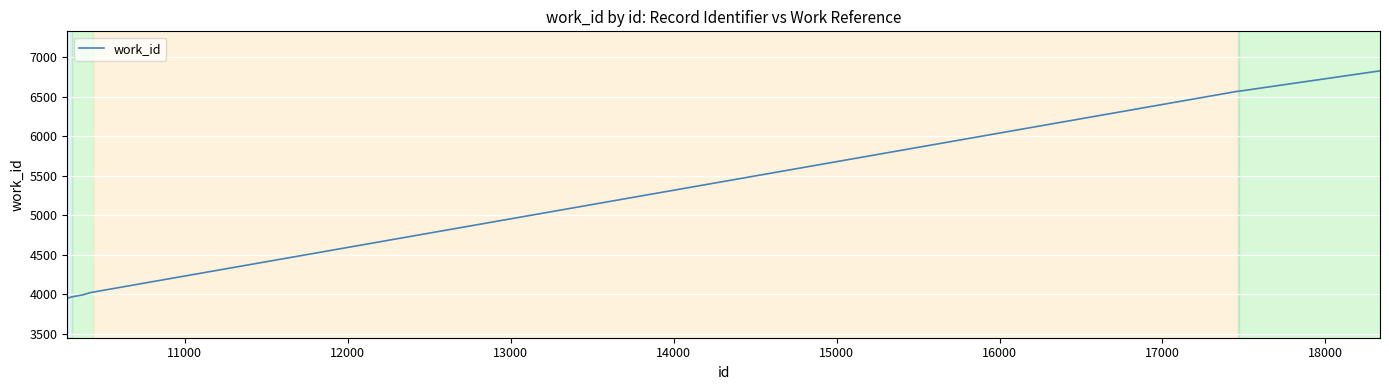

What is the smallest value displayed?

3953